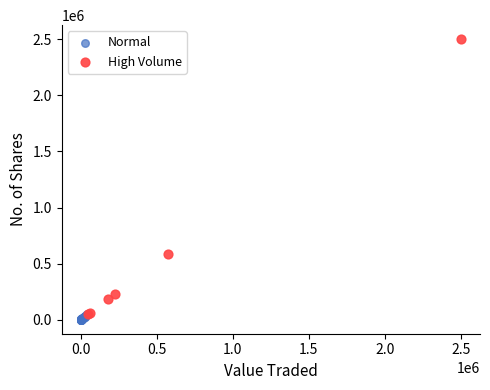

Which series contains the highest Y value?

High Volume